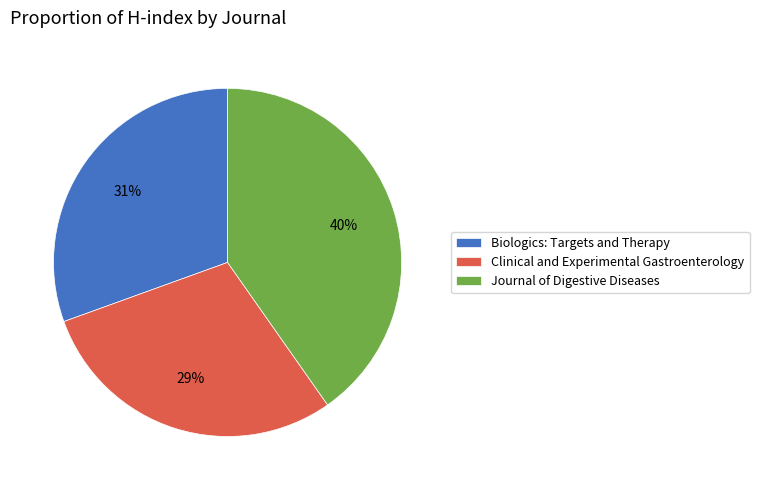

To the nearest percent, what is the difference between the largest and smallest slice percentages?

11%